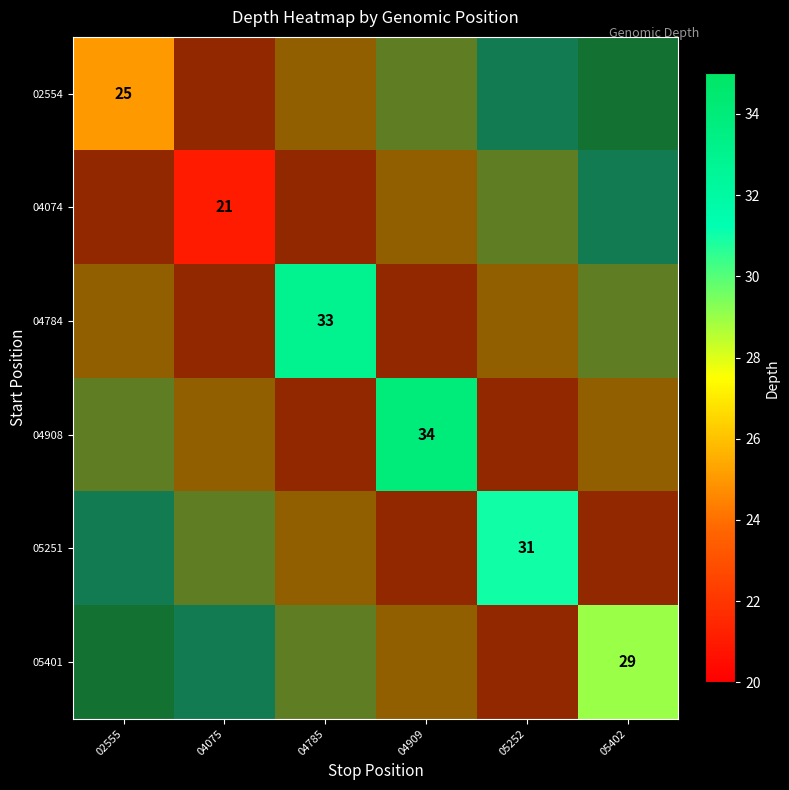

True or false: 04908 has a value of 22.0 at 04909.

False